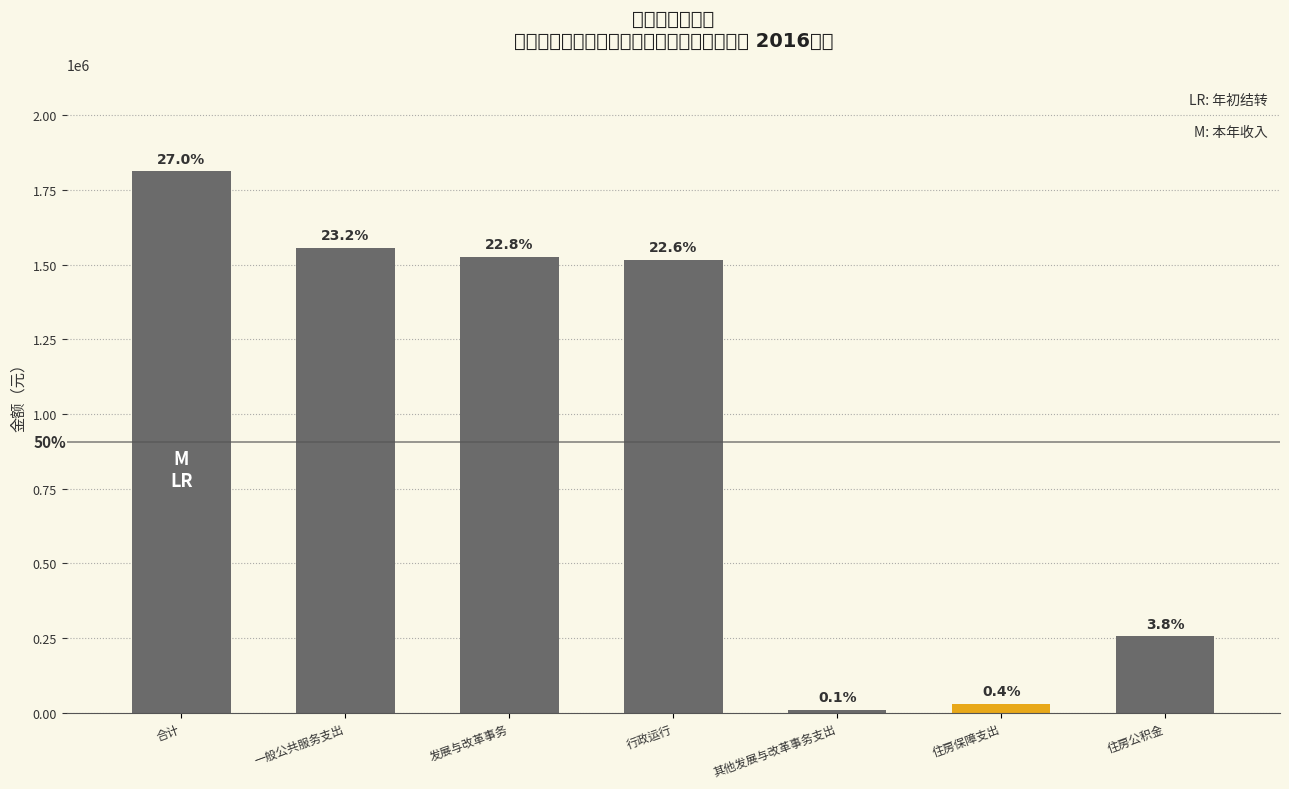

How many categories are shown in the chart?

7